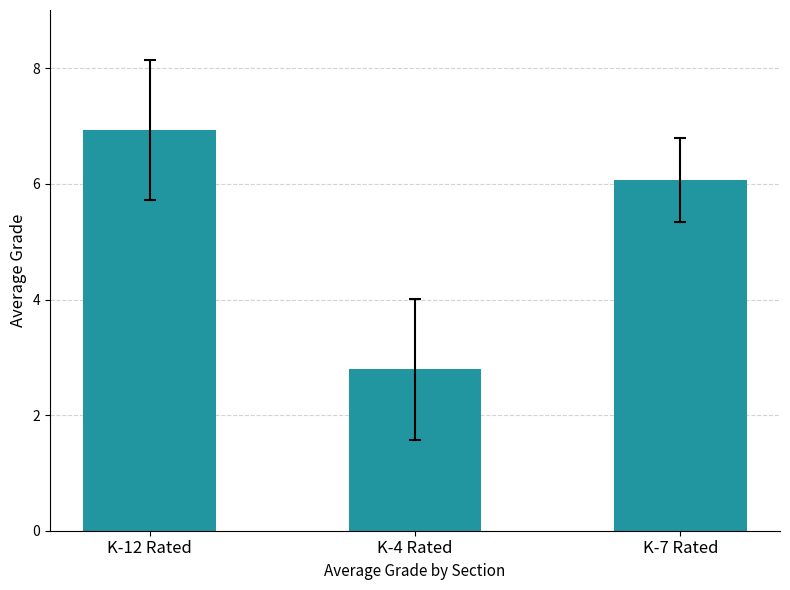

Is it true that the value at K-12 Rated is 12.1?

False